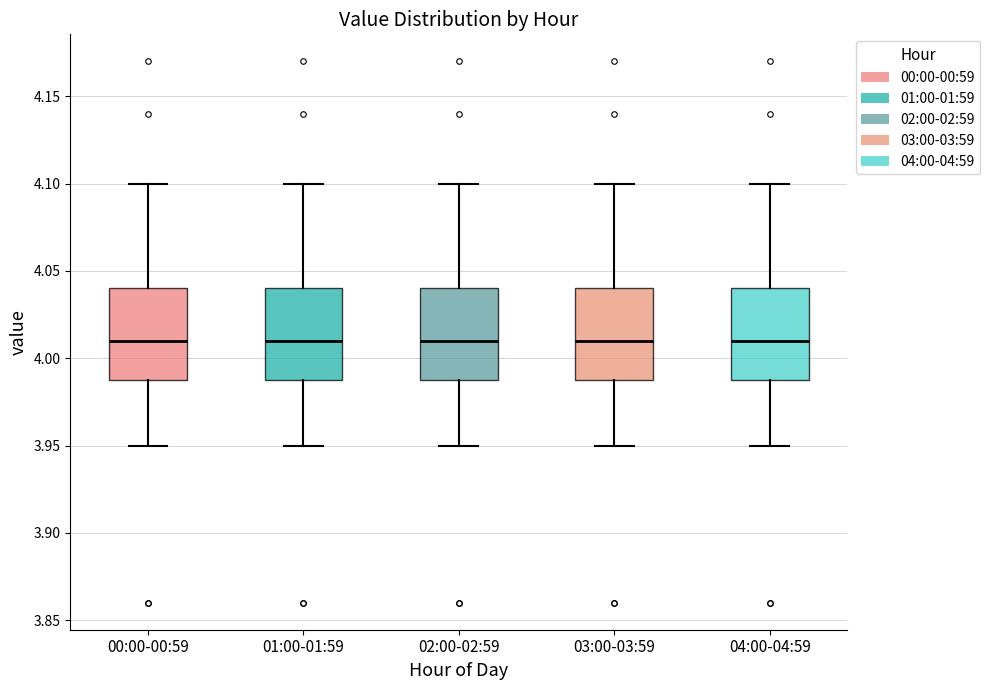

Where is the upper edge of the box for 04:00-04:59 on the y-axis? The values are not printed on the chart, so give them approximately, as read against the axis.

4.04